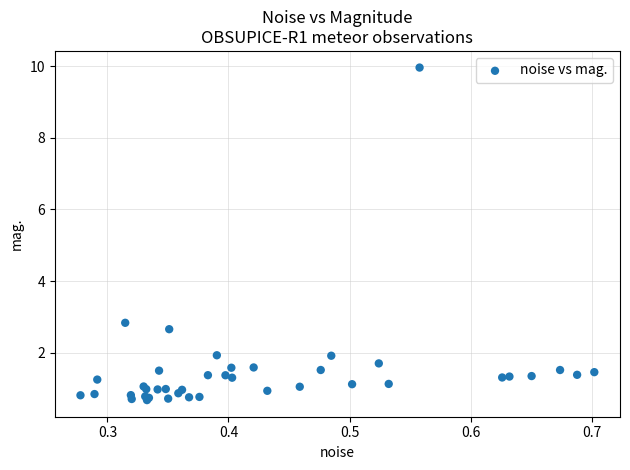

What Y value in the scatter plot is closest to 5?

2.8